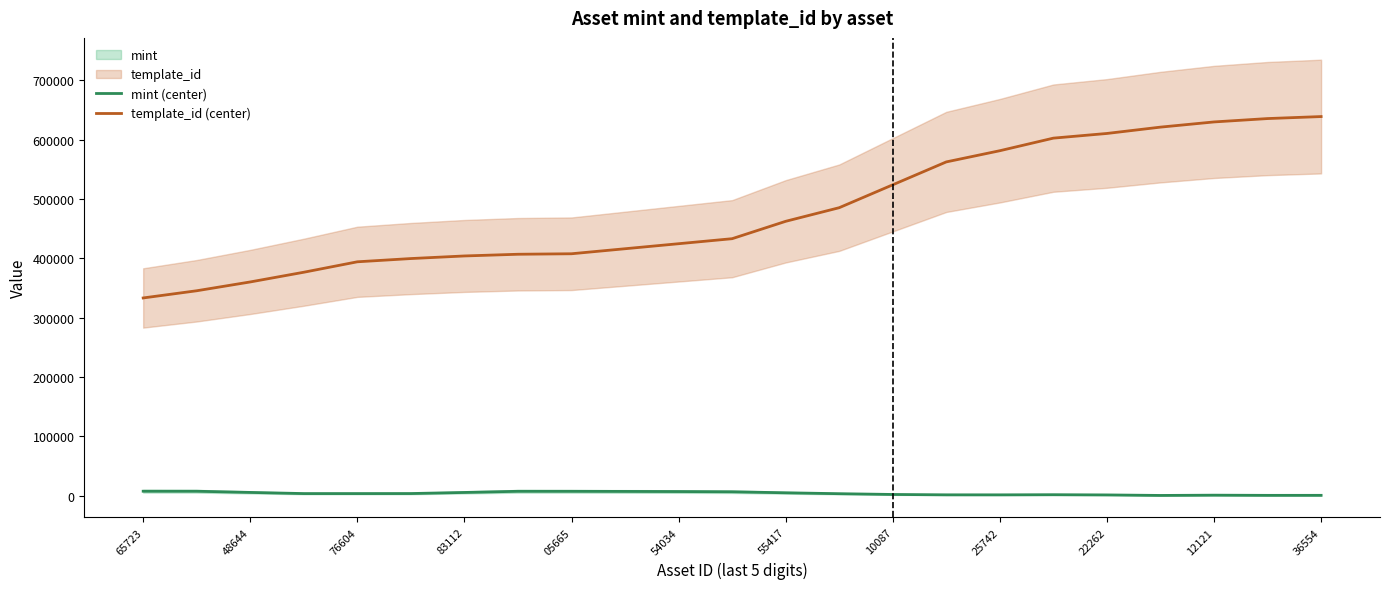

Between 15 and 17, which series saw the biggest shift?

template_id (center)